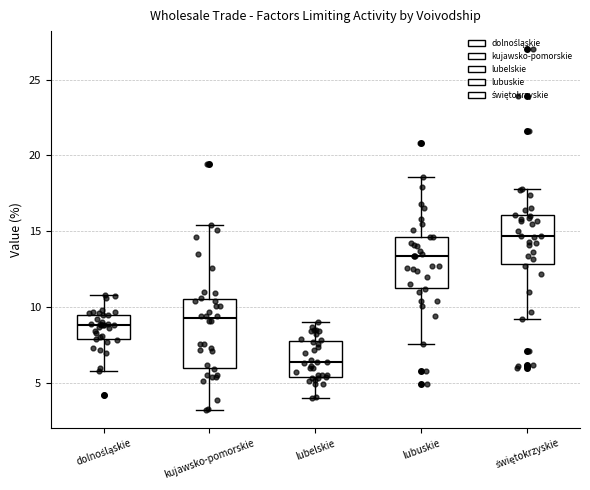

Reading left to right, read every box against the y-axis: the position of its median line, the range the box covers, and the ends of its whiskers. The values are not printed on the chart, so give them approximately, as read against the axis.

dolnośląskie: median 9.0, box 8.0 to 9.5, whiskers 6.0 to 11.0
kujawsko-pomorskie: median 9.5, box 6.0 to 10.5, whiskers 3.0 to 15.5
lubelskie: median 6.5, box 5.5 to 8.0, whiskers 4.0 to 9.0
lubuskie: median 13.5, box 11.5 to 14.5, whiskers 7.5 to 18.5
świętokrzyskie: median 14.5, box 13.0 to 16.0, whiskers 9.0 to 18.0